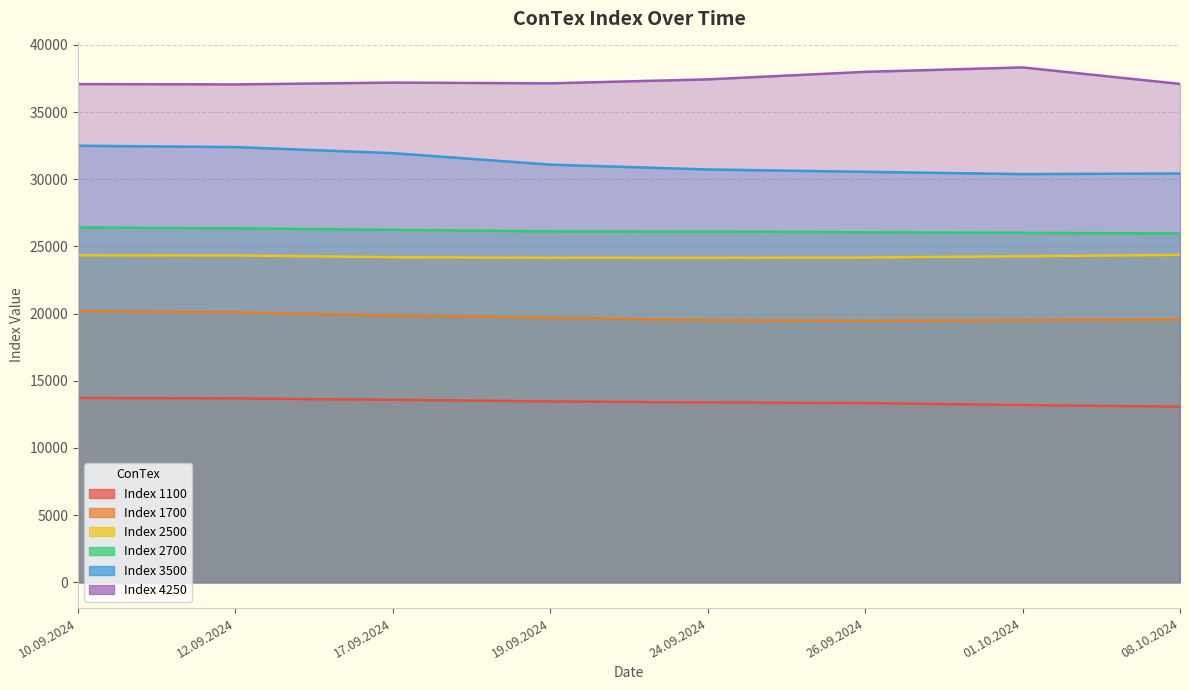

At which category does the chart reach its minimum across all series?

08.10.2024